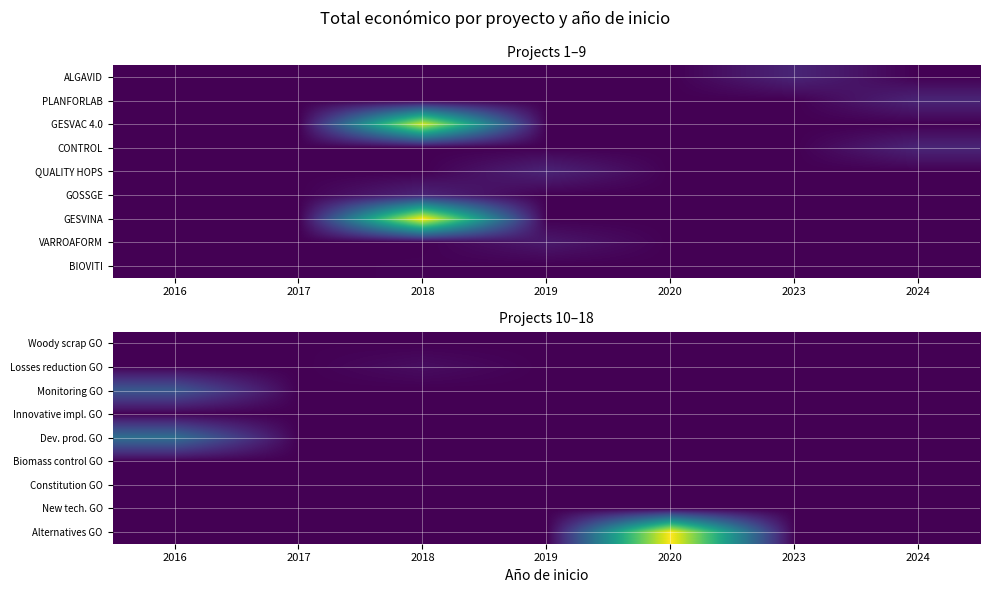

Reading right to left, list all the values displayed in this chart.

Woody scrap GO: 2024=0	2023=0	2020=0	2019=0	2018=0	2017=4950	2016=0
Losses reduction GO: 2024=0	2023=0	2020=0	2019=0	2018=52055	2017=0	2016=0
Monitoring GO: 2024=0	2023=0	2020=0	2019=0	2018=0	2017=0	2016=412758
Innovative impl. GO: 2024=0	2023=0	2020=0	2019=0	2018=0	2017=0	2016=6000
Dev. prod. GO: 2024=0	2023=0	2020=0	2019=0	2018=0	2017=0	2016=549595
Biomass control GO: 2024=0	2023=0	2020=0	2019=0	2018=0	2017=0	2016=6000
Constitution GO: 2024=0	2023=0	2020=0	2019=0	2018=0	2017=0	2016=6000
New tech. GO: 2024=0	2023=0	2020=0	2019=0	2018=0	2017=0	2016=6000
Alternatives GO: 2024=0	2023=0	2020=1513726	2019=0	2018=0	2017=0	2016=0